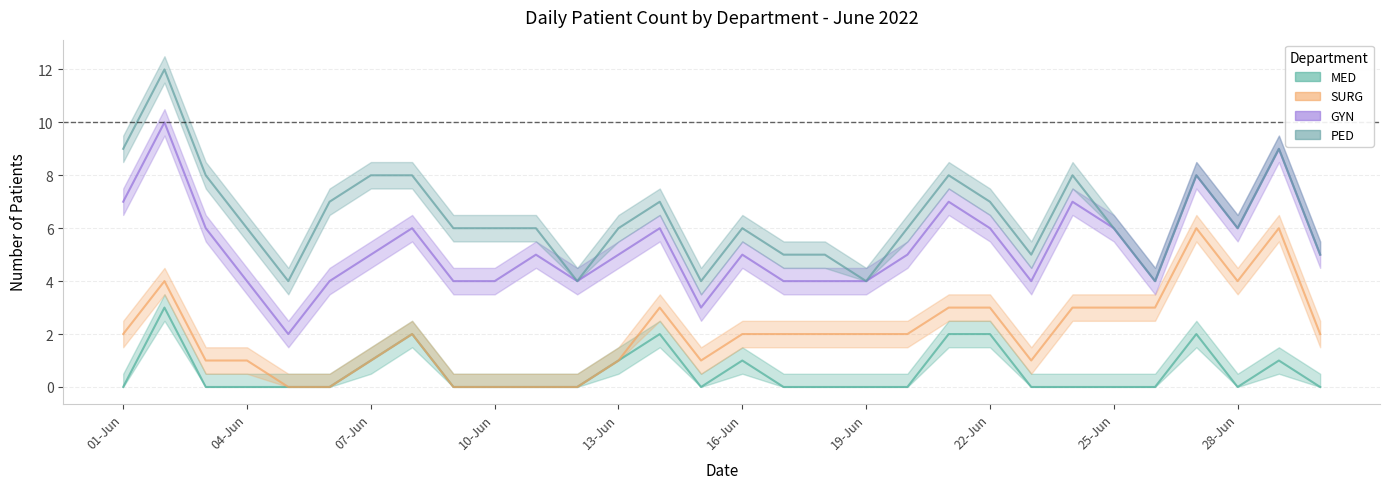

What is the value of the MED point at the 16th from the left?

1